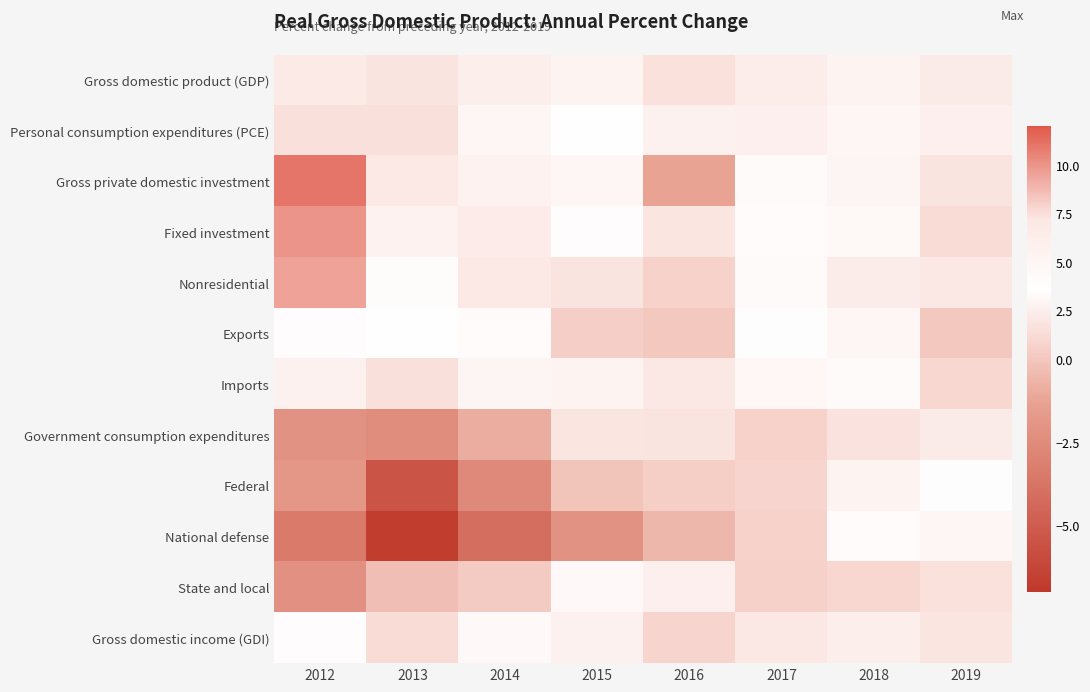

Reading left to right, extract all data points from this chart.

Gross domestic product (GDP): 2012=2.2	2013=1.8	2014=2.5	2015=2.9	2016=1.6	2017=2.4	2018=2.9	2019=2.3
Personal consumption expenditures (PCE): 2012=1.5	2013=1.5	2014=3.0	2015=3.7	2016=2.7	2017=2.6	2018=3.0	2019=2.6
Gross private domestic investment: 2012=11.0	2013=6.9	2014=5.6	2015=4.9	2016=-1.3	2017=4.4	2018=5.1	2019=1.8
Fixed investment: 2012=10.0	2013=5.6	2014=6.6	2015=3.4	2016=1.9	2017=4.2	2018=4.6	2019=1.3
Nonresidential: 2012=9.5	2013=4.1	2014=7.2	2015=1.8	2016=0.7	2017=4.4	2018=6.4	2019=2.1
Exports: 2012=3.4	2013=3.6	2014=4.2	2015=0.5	2016=0.0	2017=3.5	2018=3.0	2019=0.0
Imports: 2012=2.7	2013=1.5	2014=5.0	2015=5.3	2016=2.0	2017=4.7	2018=4.4	2019=1.0
Government consumption expenditures: 2012=-2.1	2013=-2.4	2014=-0.9	2015=1.9	2016=1.8	2017=0.7	2018=1.7	2019=2.3
Federal: 2012=-1.9	2013=-5.5	2014=-2.6	2015=-0.1	2016=0.4	2017=0.8	2018=2.9	2019=3.5
National defense: 2012=-3.4	2013=-6.7	2014=-4.1	2015=-2.1	2016=-0.6	2017=0.7	2018=3.3	2019=4.9
State and local: 2012=-2.2	2013=-0.3	2014=0.2	2015=3.2	2016=2.6	2017=0.6	2018=1.0	2019=1.6
Gross domestic income (GDI): 2012=3.4	2013=1.3	2014=3.2	2015=2.7	2016=0.8	2017=2.1	2018=2.5	2019=1.9